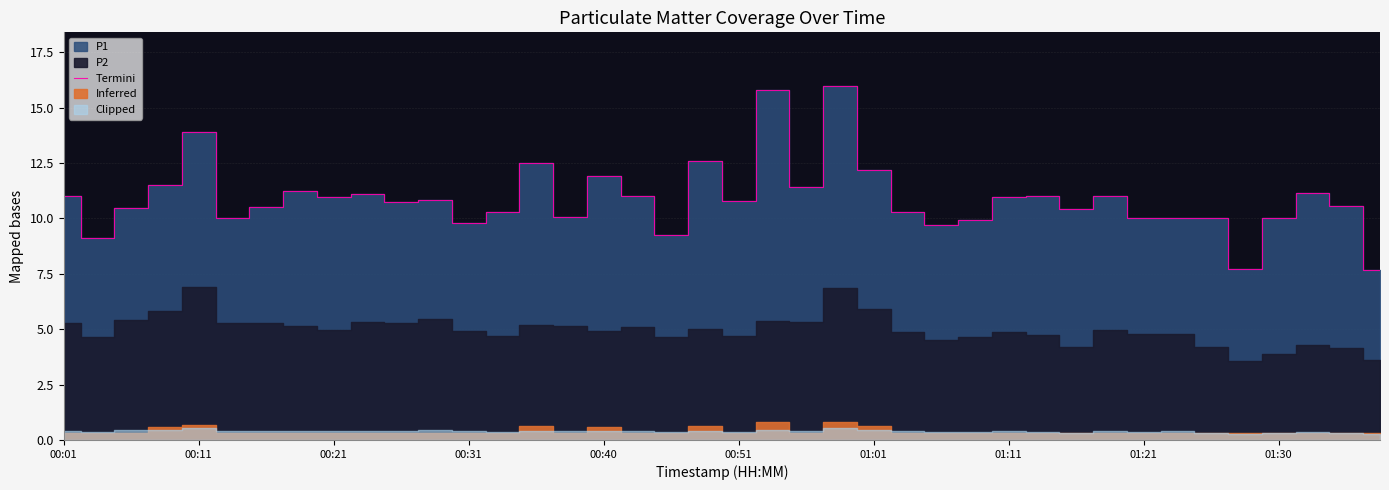

What is the value of the 19th point from the left?

9.3